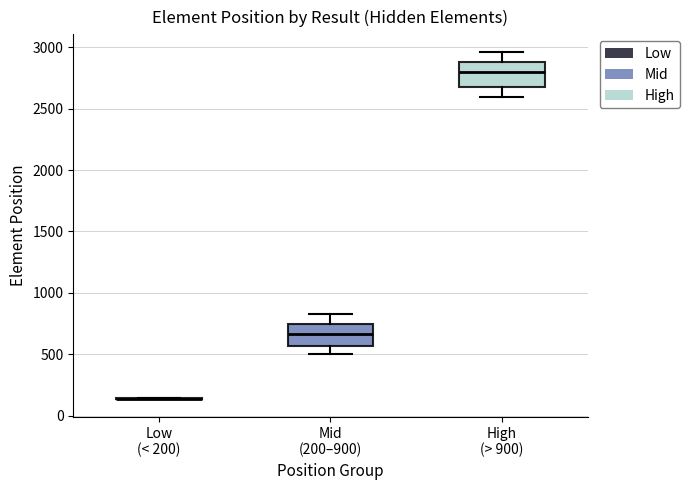

Reading left to right, transcribe this box plot: for each box, give where its median line is, the range the box spans, and where its two whiskers end, as read against the y-axis. The values are not printed on the chart, so give them approximately, as read against the axis.

Low (< 200): box collapsed to a line at 150, whiskers 150 to 150
Mid (200–900): median 650, box 550 to 750, whiskers 500 to 850
High (> 900): median 2800, box 2700 to 2900, whiskers 2600 to 2950